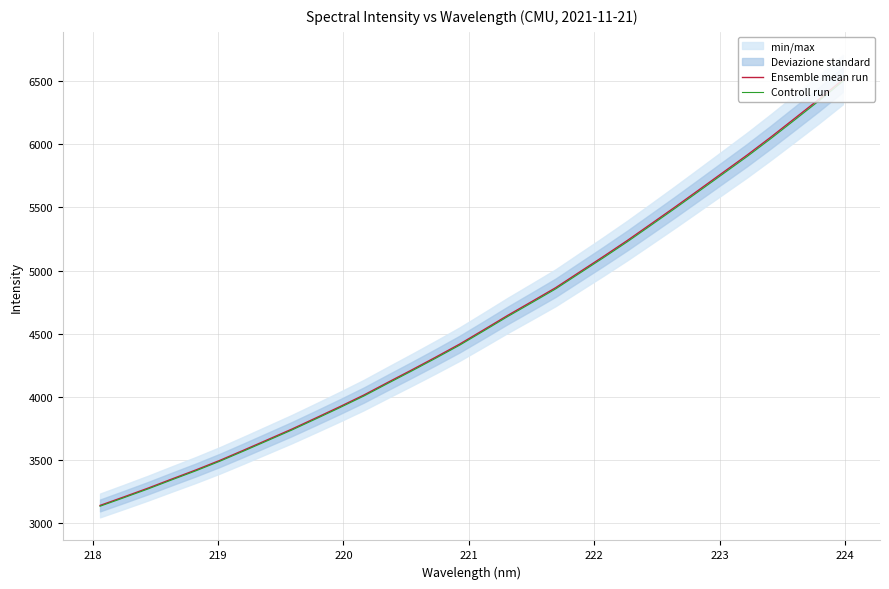

What is the highest value of the Ensemble mean run series?

6513.0